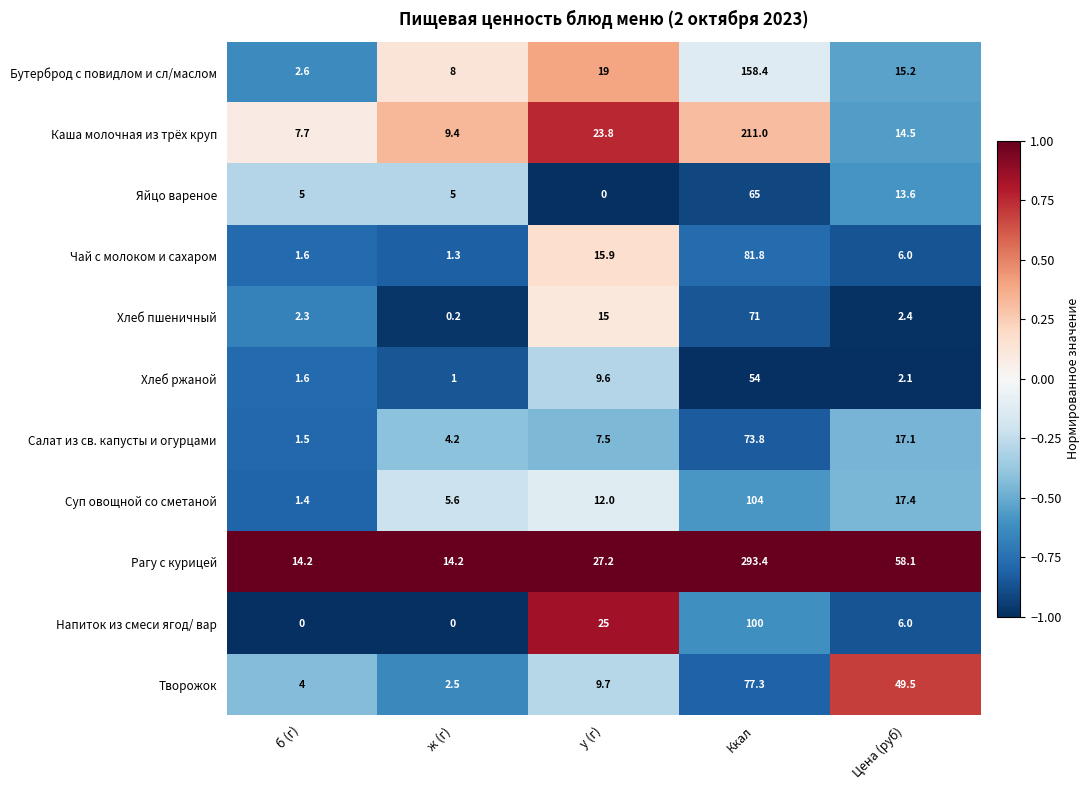

At which category is the sum across all series the highest?

Ккал